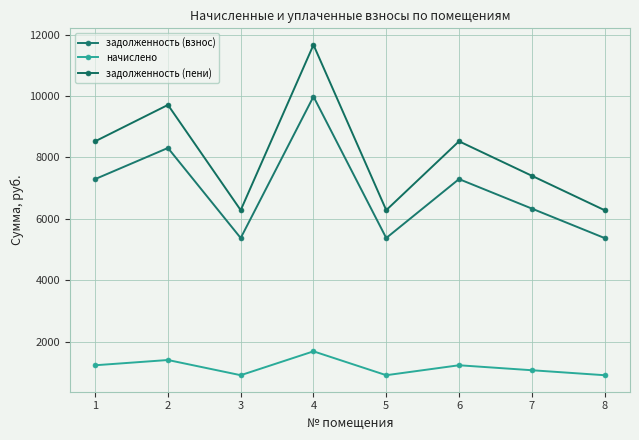

In задолженность (пени), how many points are higher than both neighbors (excluding endpoints)?

3